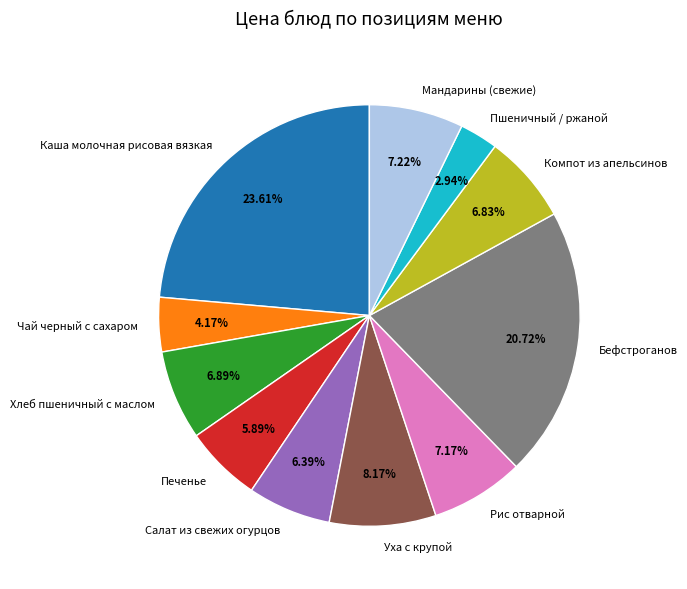

Is there a majority slice in this chart?

No